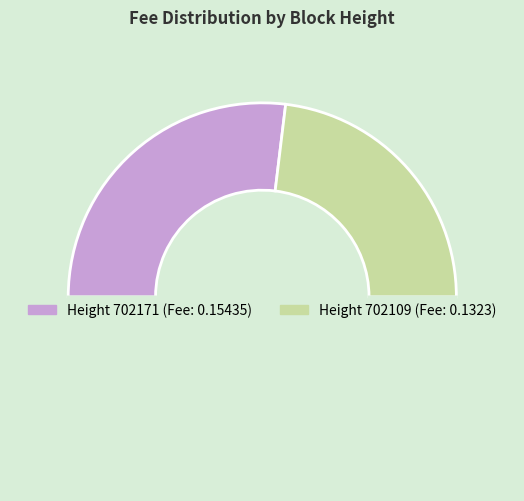

Count the number of slices in the pie.

3